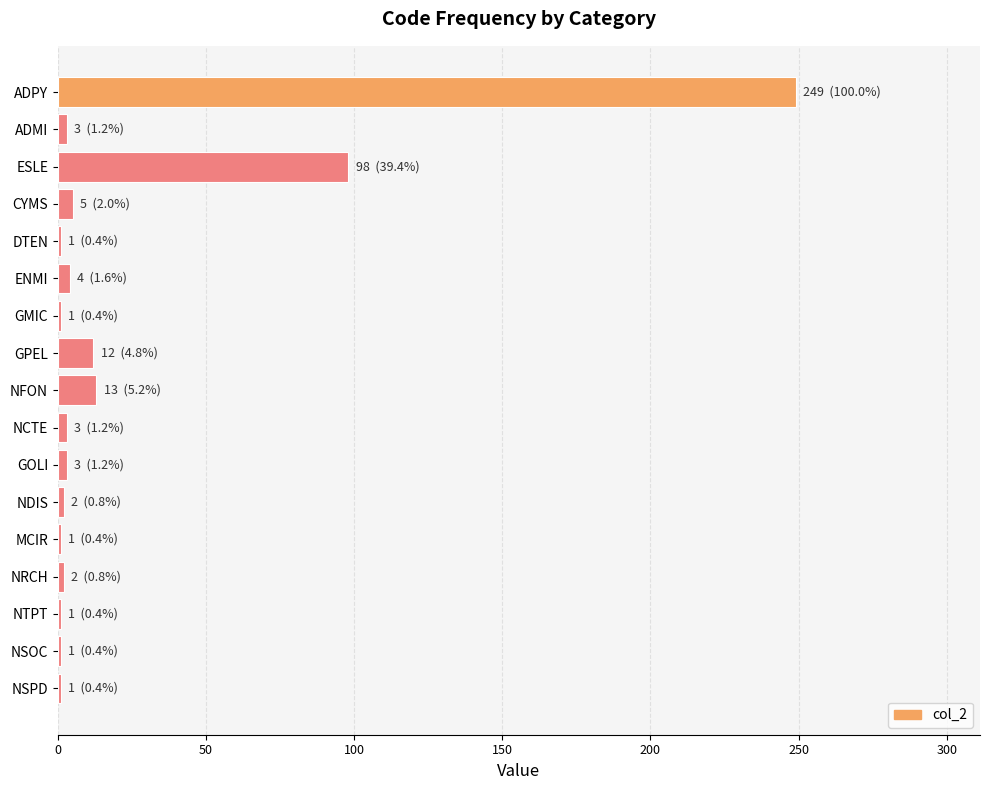

Which has a higher value, ESLE or ADMI?

ESLE